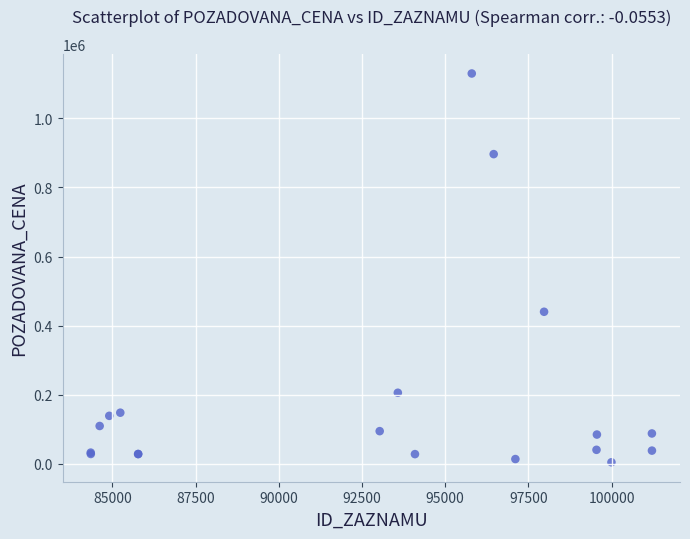

What Y value in the scatter plot is closest to 567315?

440300